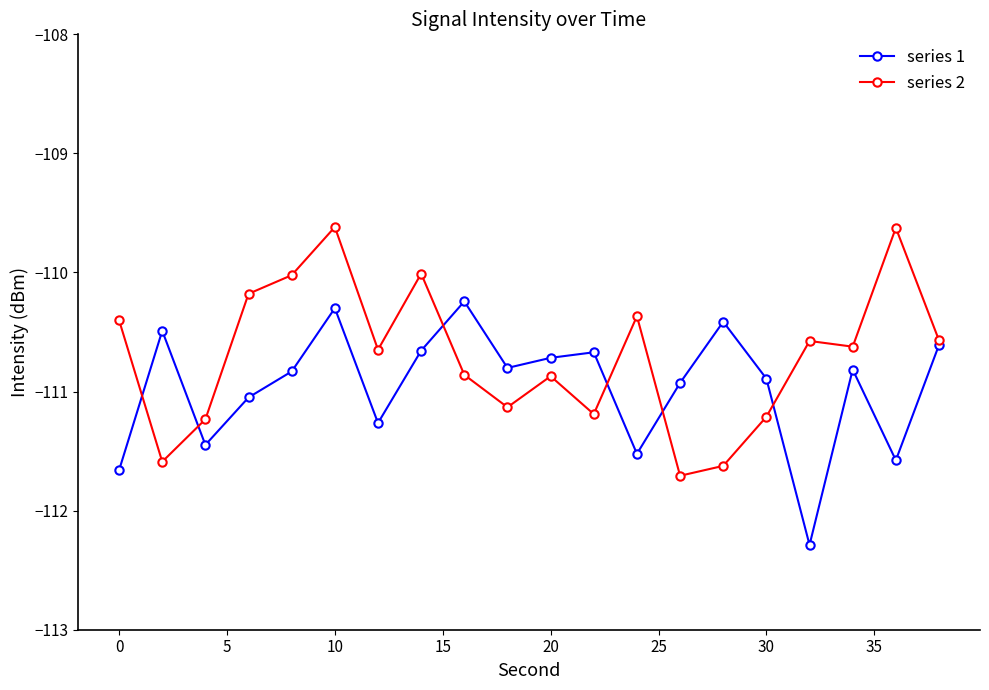

What is the average value of the series 1 series?

-111.0